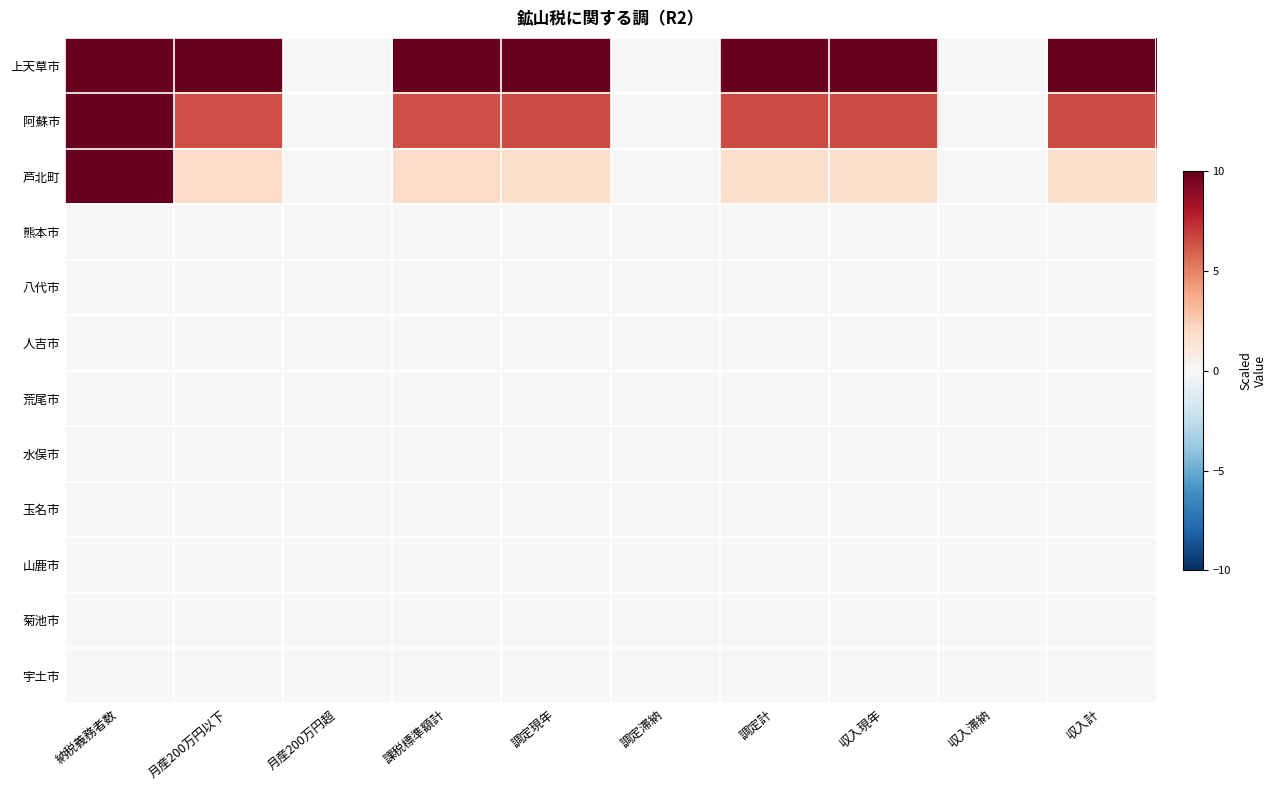

At 調定計, list the series in order from smallest to largest.

熊本市, 八代市, 人吉市, 荒尾市, 水俣市, 玉名市, 山鹿市, 菊池市, 宇土市, 芦北町, 阿蘇市, 上天草市